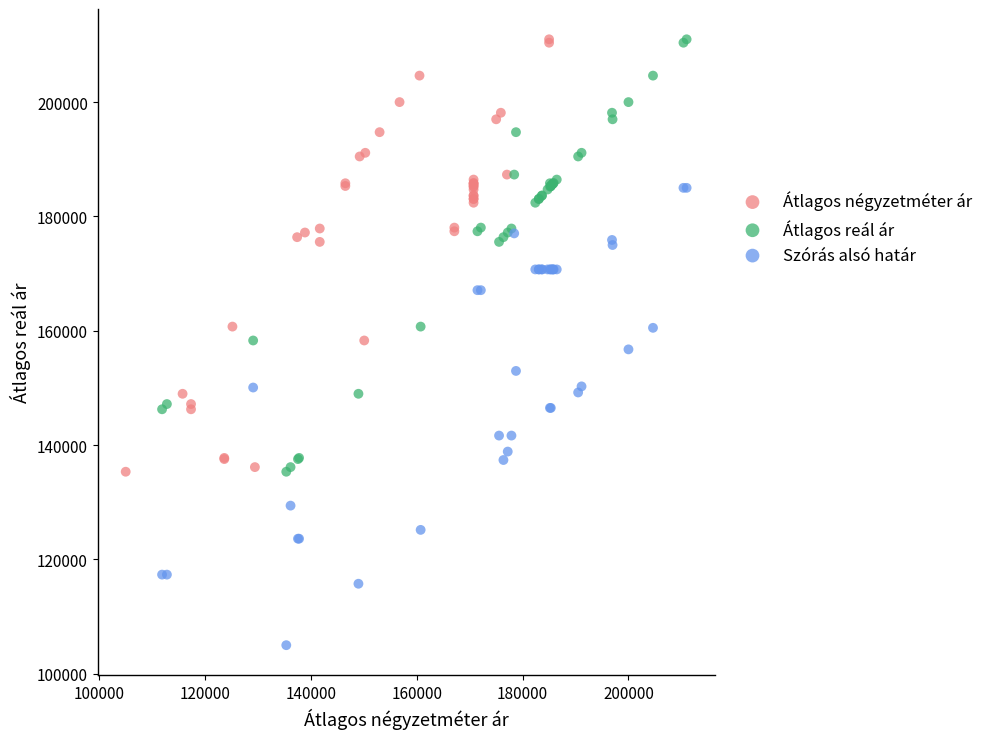

Which series has the largest Y range (max minus min)?

Szórás alsó határ